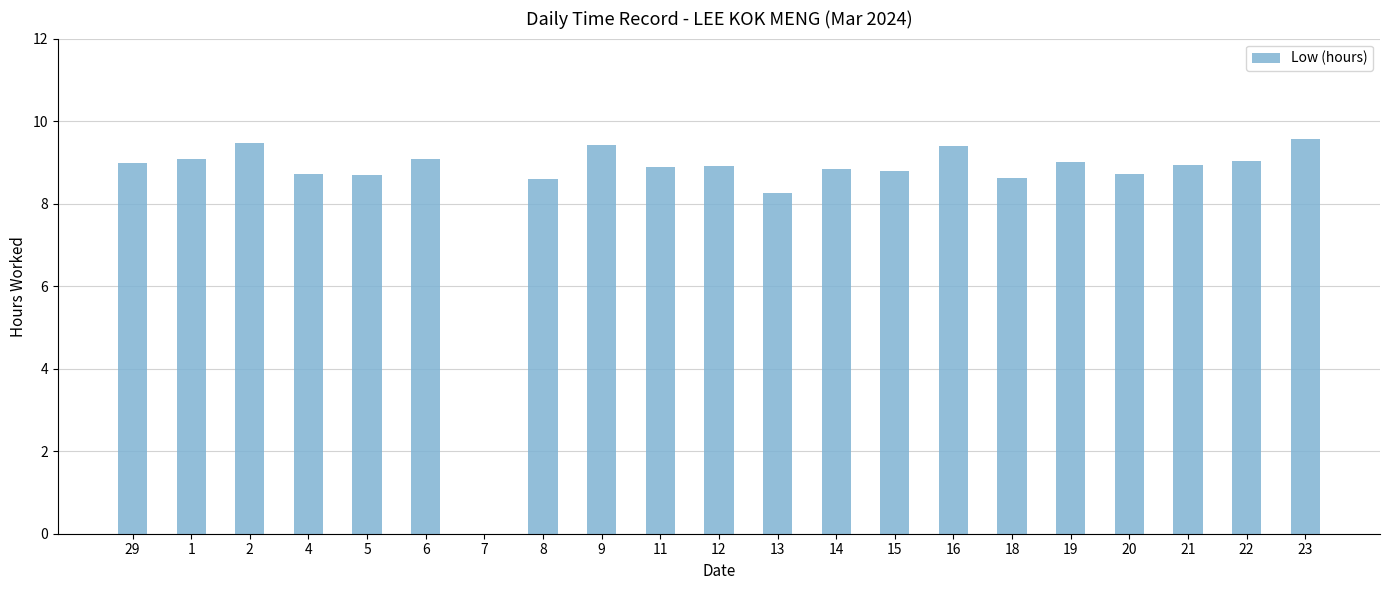

What is the sum of all values?

179.0